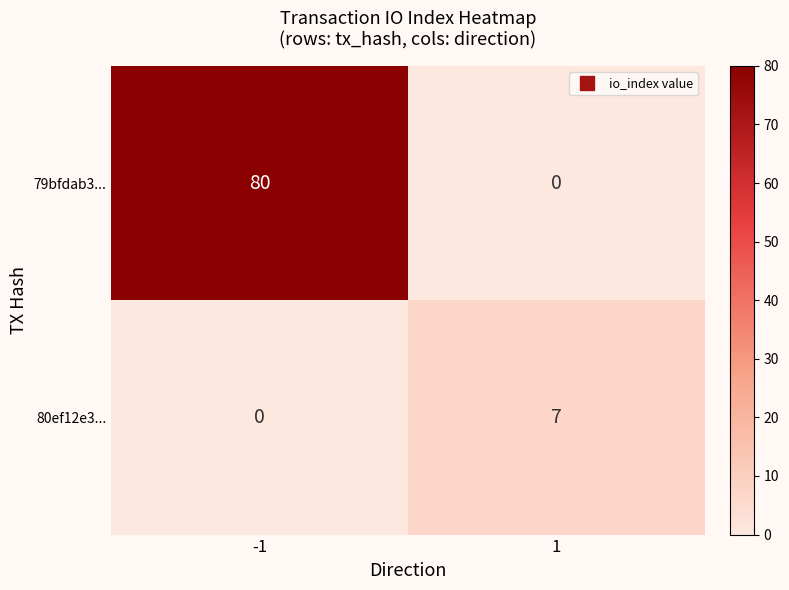

Reading left to right, extract all data points from this chart.

79bfdab3...: 80	0
80ef12e3...: 0	7